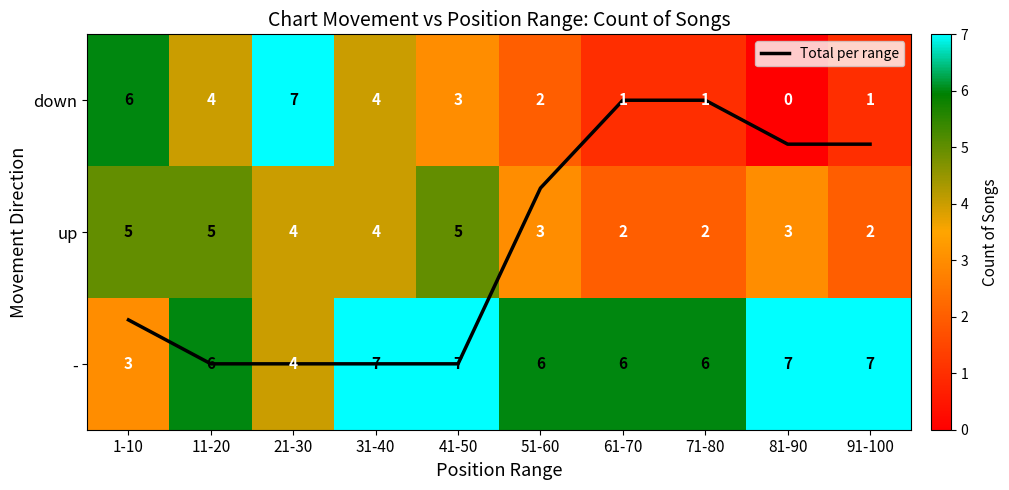

Between 81-90 and 41-50, which is larger?

41-50